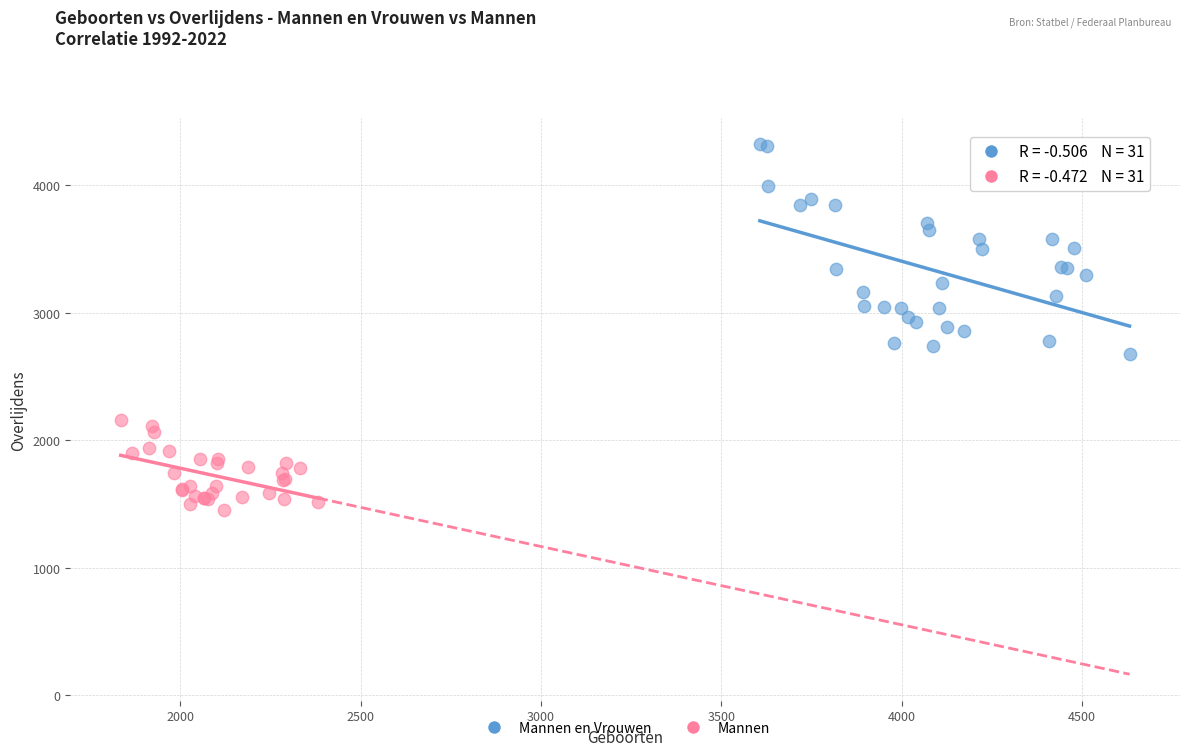

Which series reaches the maximum Y coordinate?

Mannen en Vrouwen